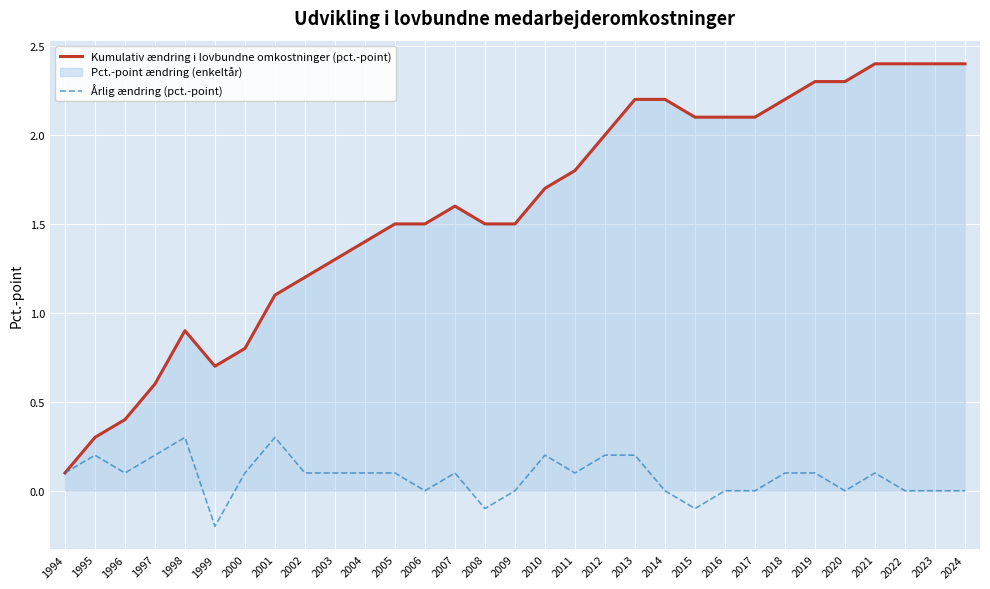

What is the difference between the highest and lowest values at 1996?

0.3